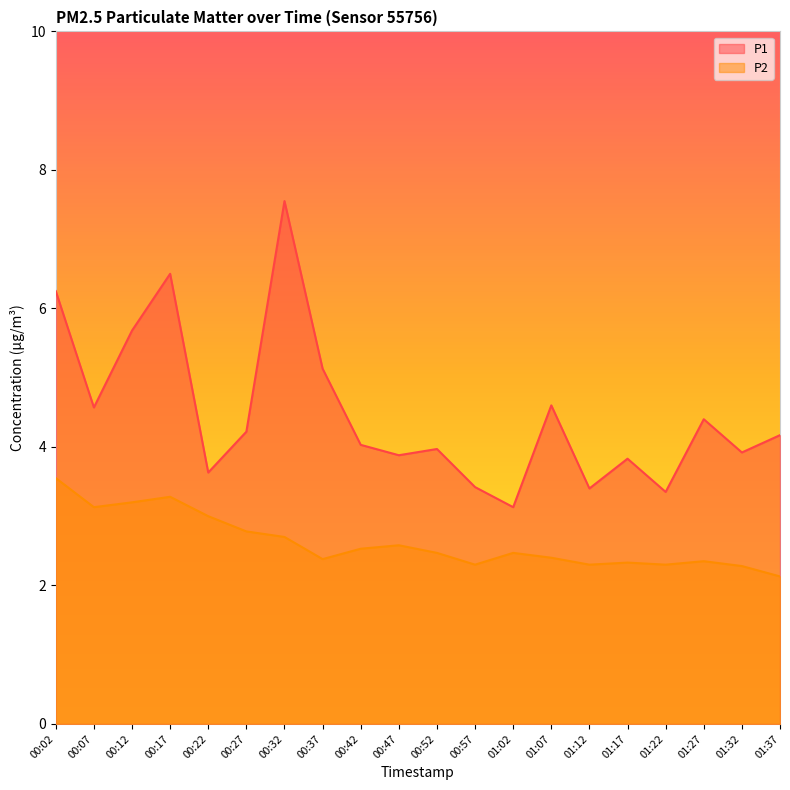

What are all the series names shown in the legend?

P1, P2